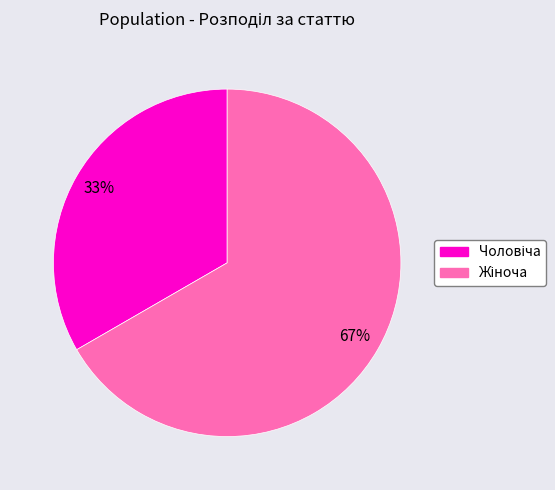

Is there a majority slice in this chart?

Yes